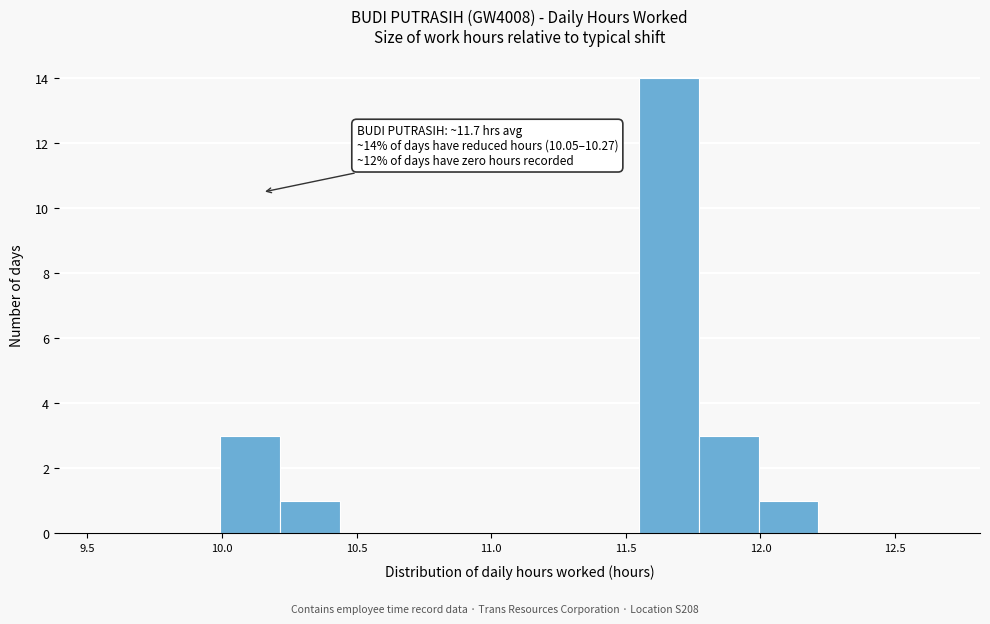

Which range on the x-axis has the tallest bar?

11.55 to 11.75